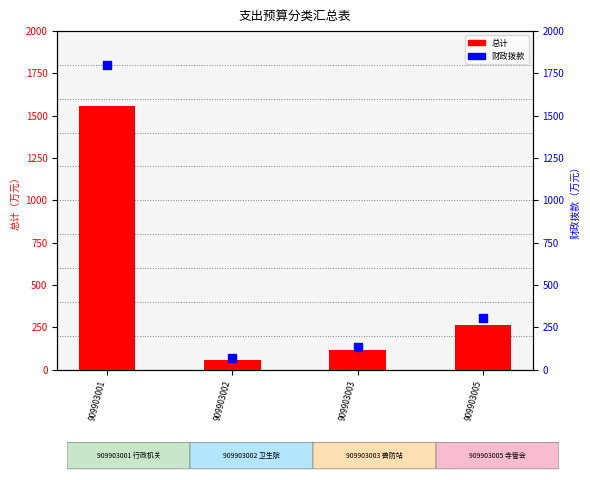

What are all the series names shown in the legend?

总计, 财政拨款